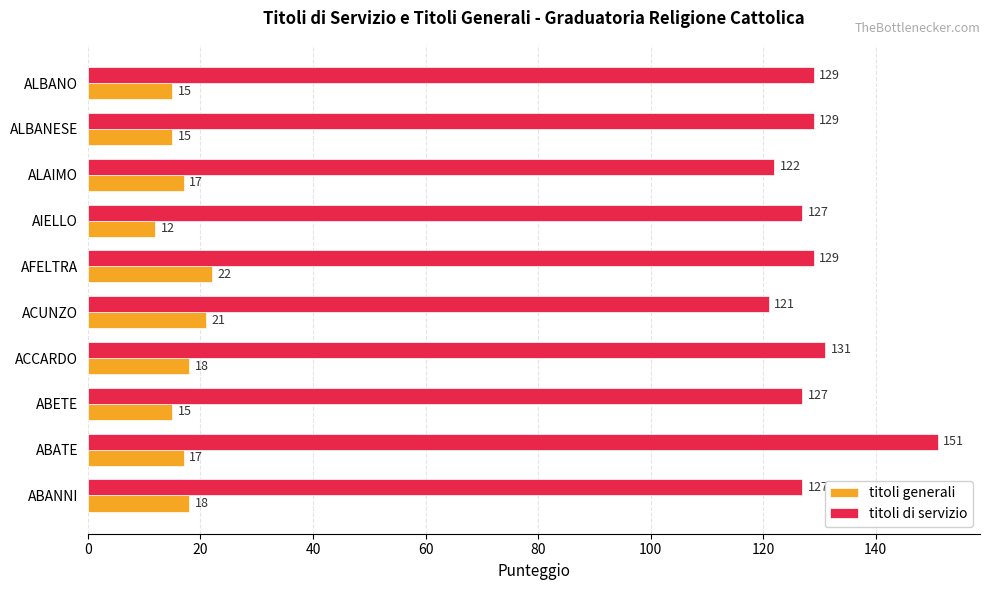

Count the titoli generali values in the range 15 to 18.

7